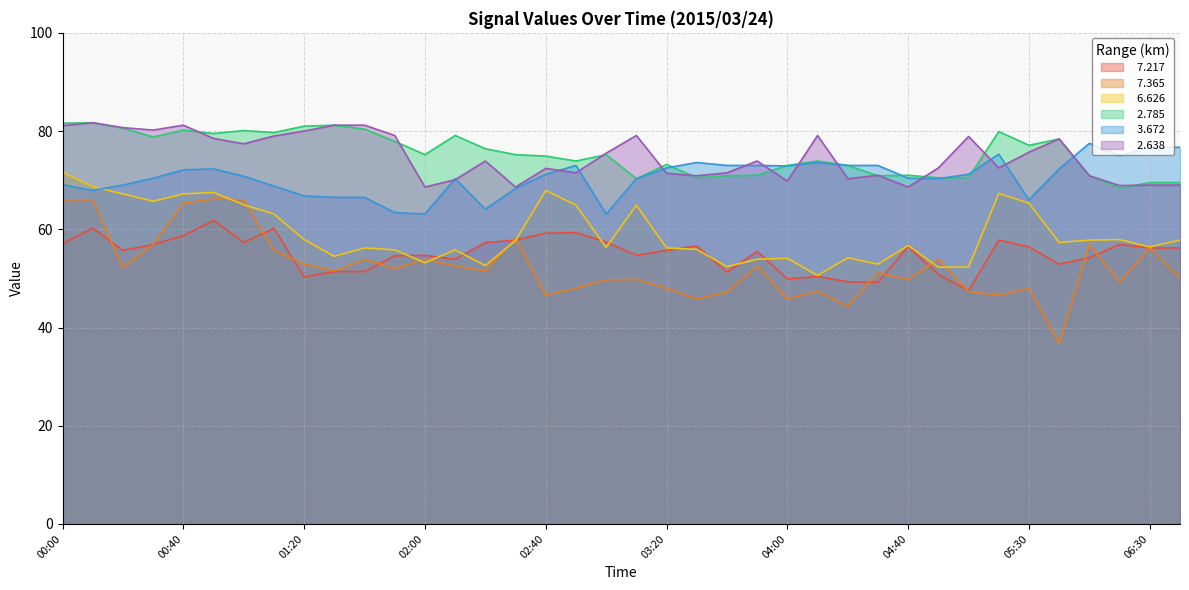

At which category is the sum across all series the highest?

00:00